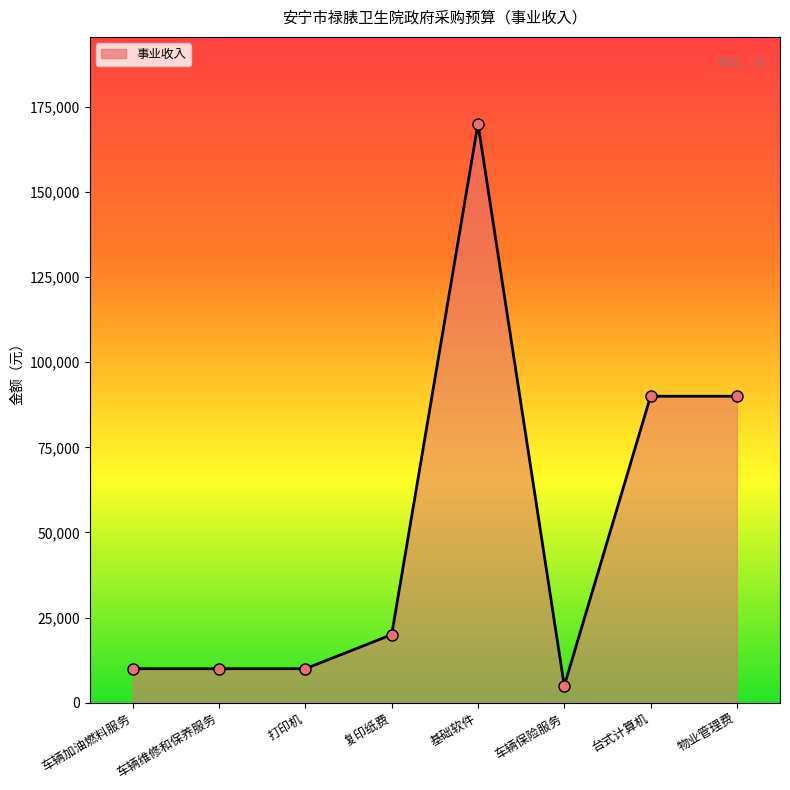

What is the change in value from 车辆维修和保养服务 to 复印纸费?

+10000